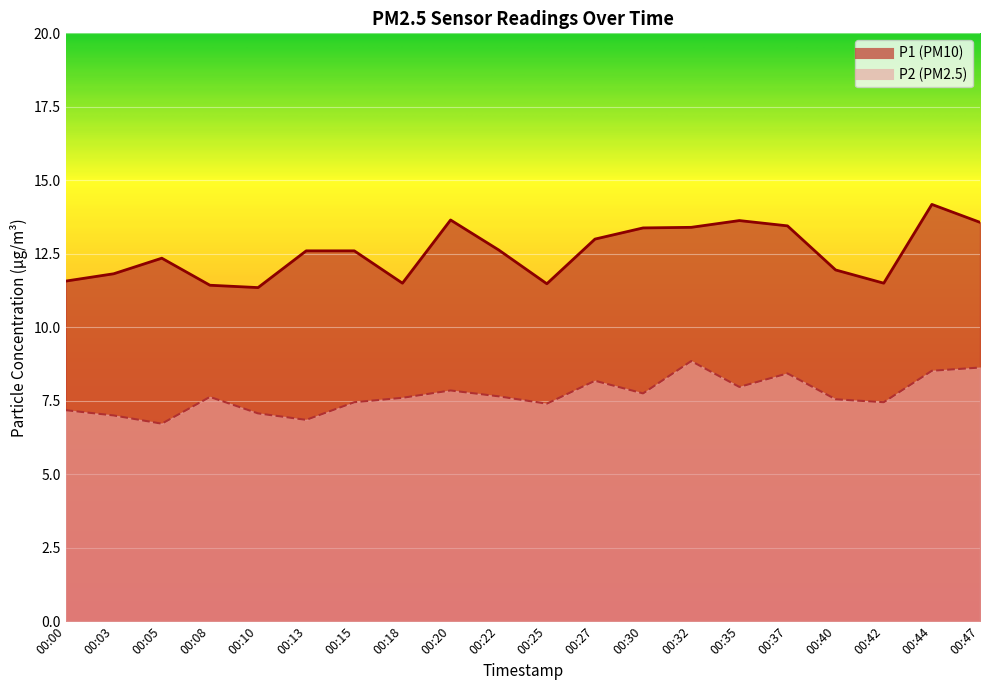

Is the value of P2 at 00:37 greater than the value of P1 at 00:25?

No